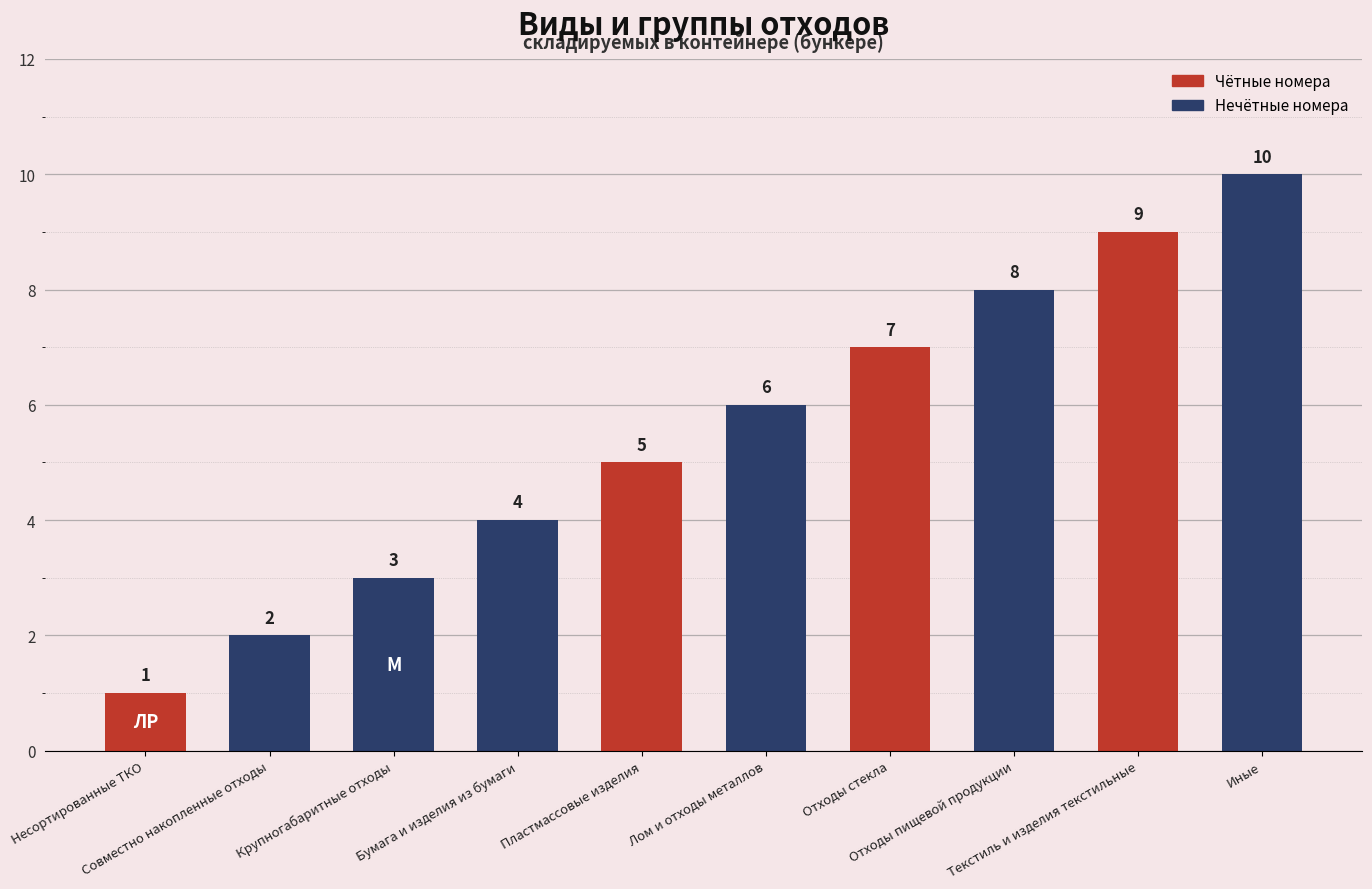

The chart shows a value of 8 at Лом и отходы металлов. True or false?

False